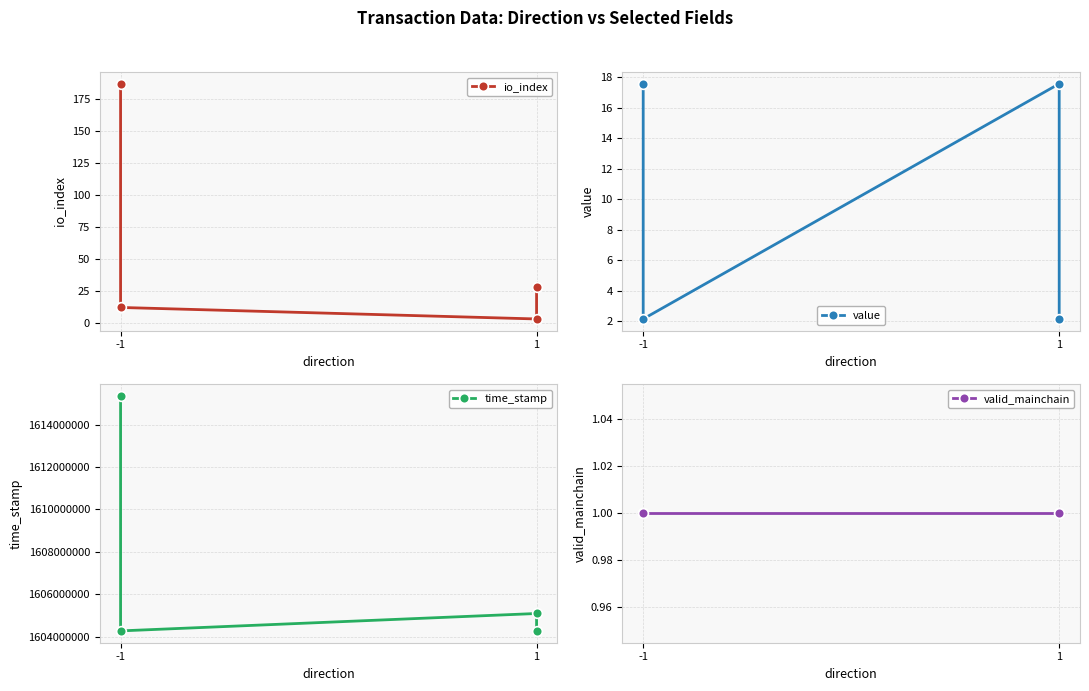

The valid_mainchain series shows 0.6 at -1. True or false?

False